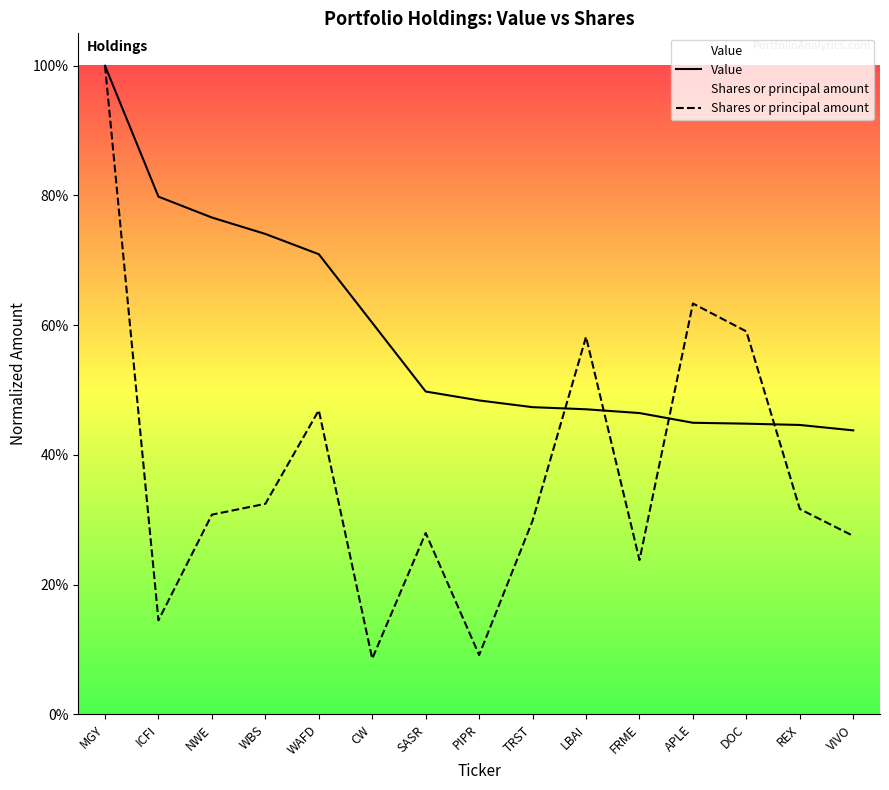

Does the chart display data point markers on the line(s)?

No